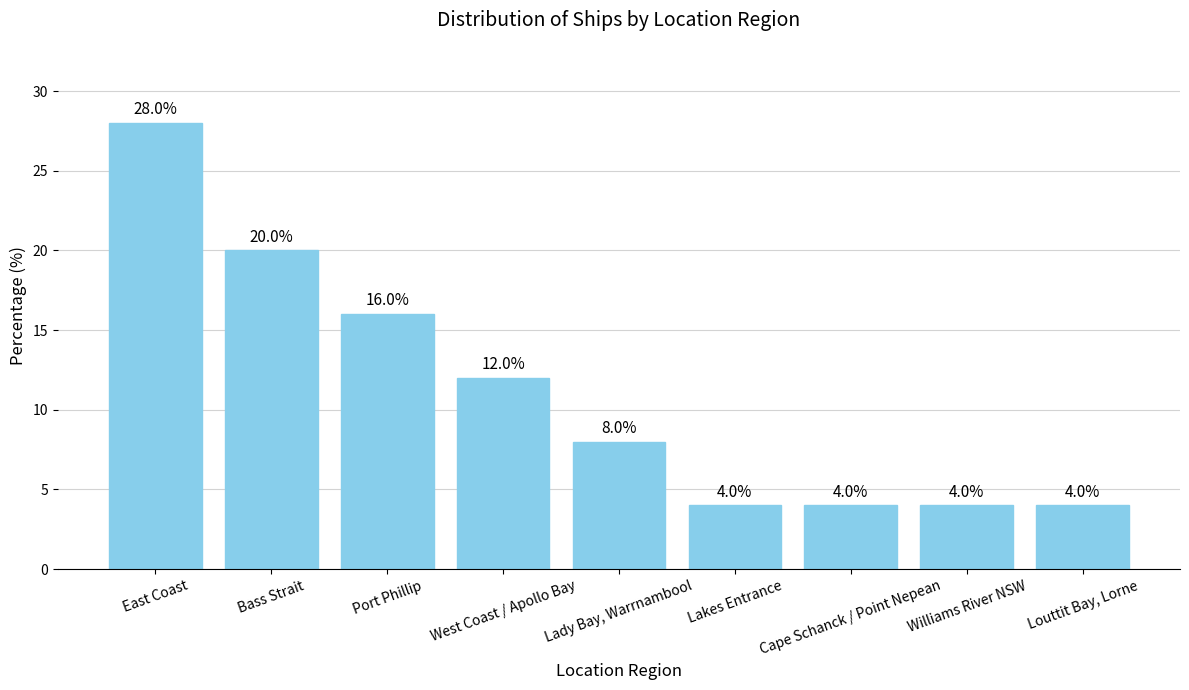

Which label corresponds to the largest value in the chart?

East Coast